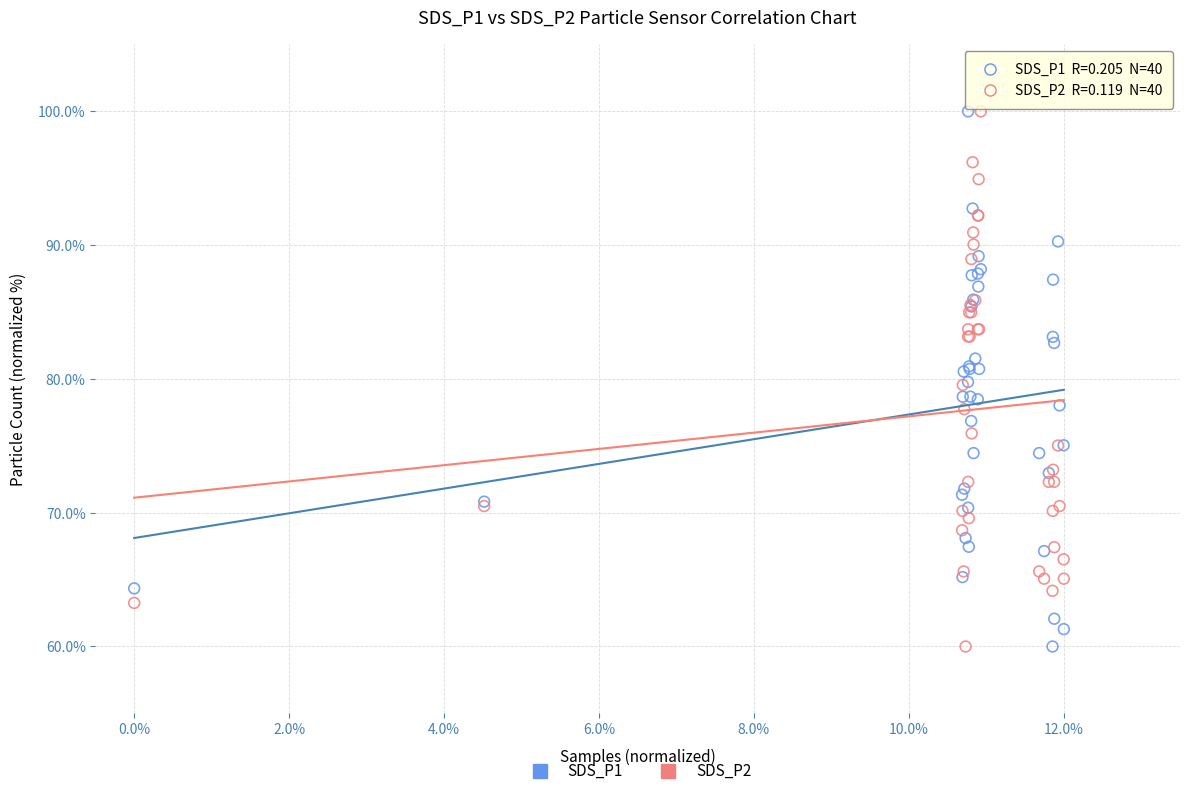

What are all the series names shown in the legend?

SDS_P1, SDS_P2